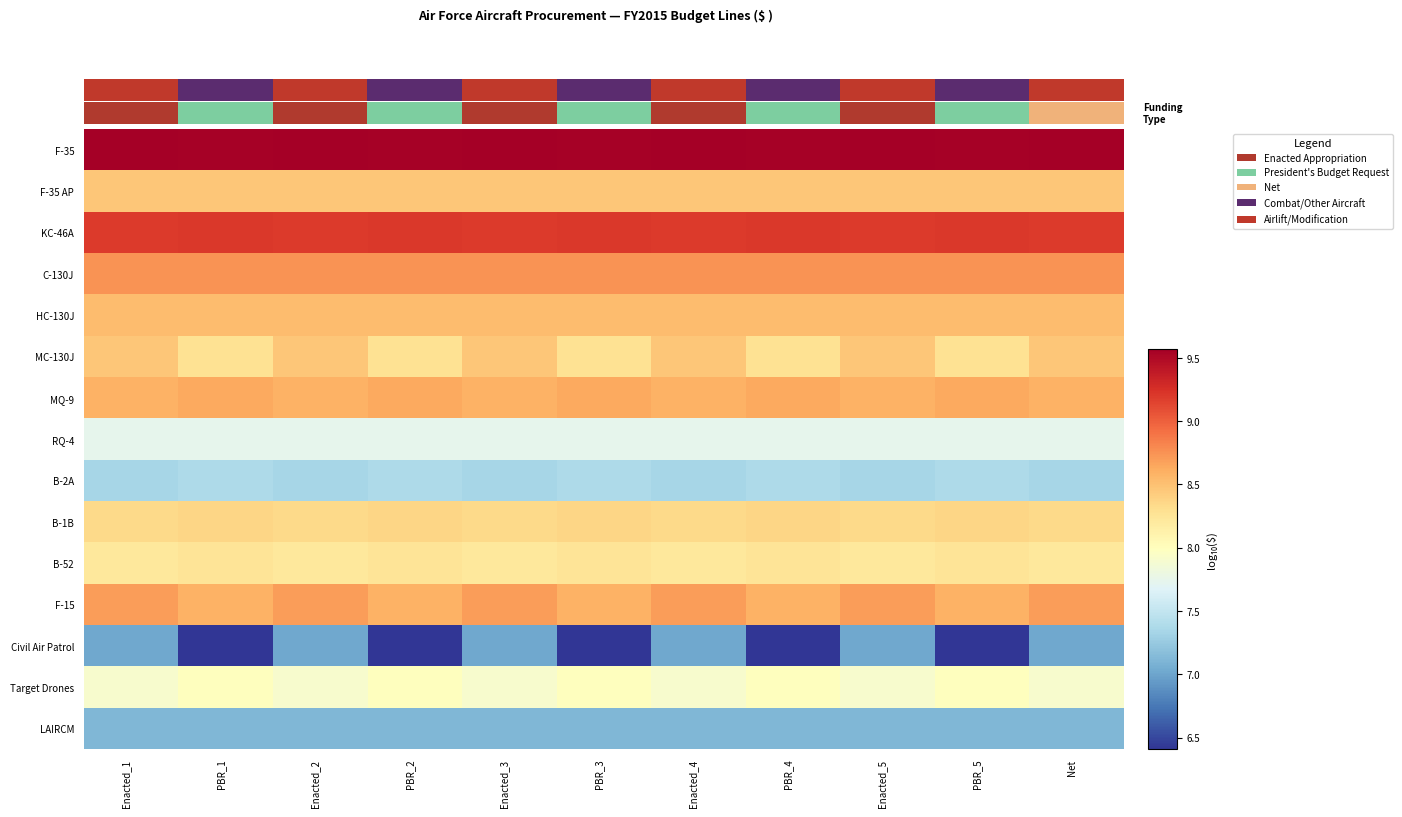

Which series has the widest spread of values?

Civil Air Patrol